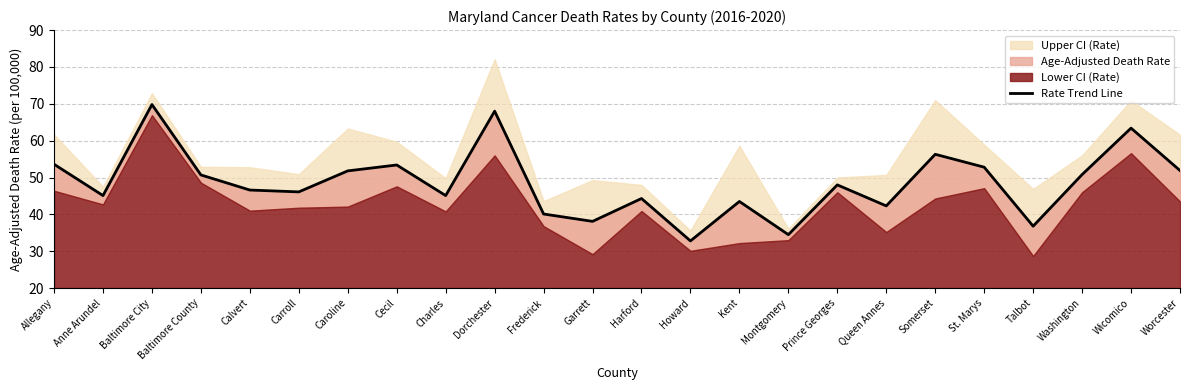

Approximately how many times larger is the value at Calvert compared to Kent?

1.1